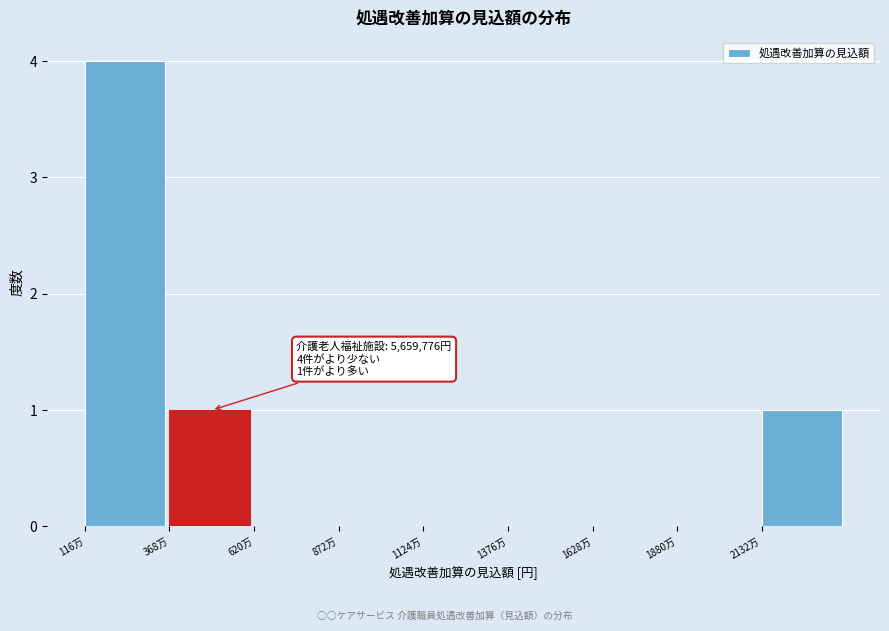

Reading left to right, extract all data points from this chart.

116万=4	368万=1	620万=0	872万=0	1124万=0	1376万=0	1628万=0	1880万=0	2132万=1